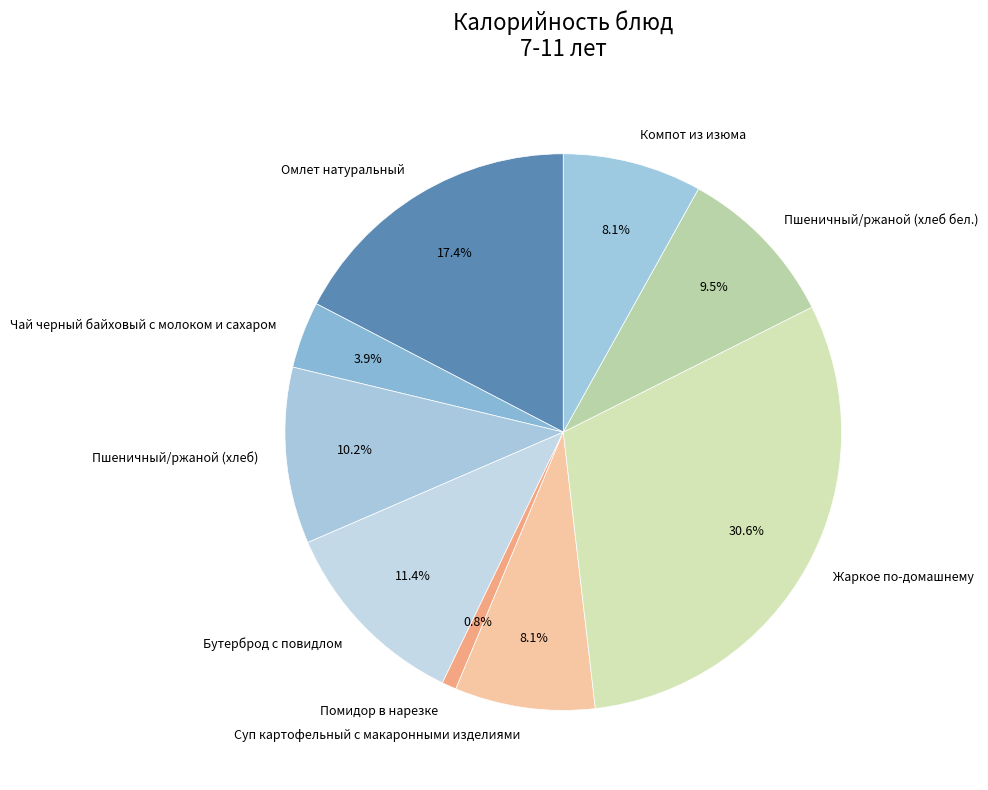

Is Жаркое по-домашнему the majority of the pie?

No